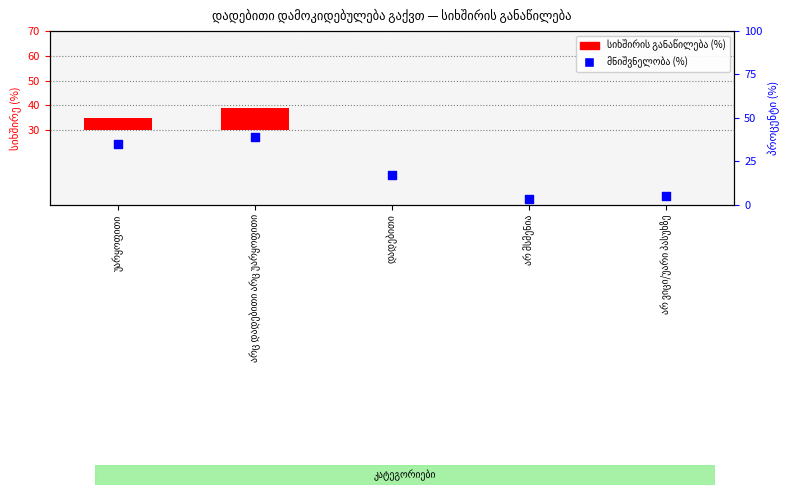

Is the value of სიხშირის განაწილება (%) at არც დადებითი არც უარყოფითი greater than the value of მნიშვნელობა (%) at დადებითი?

No